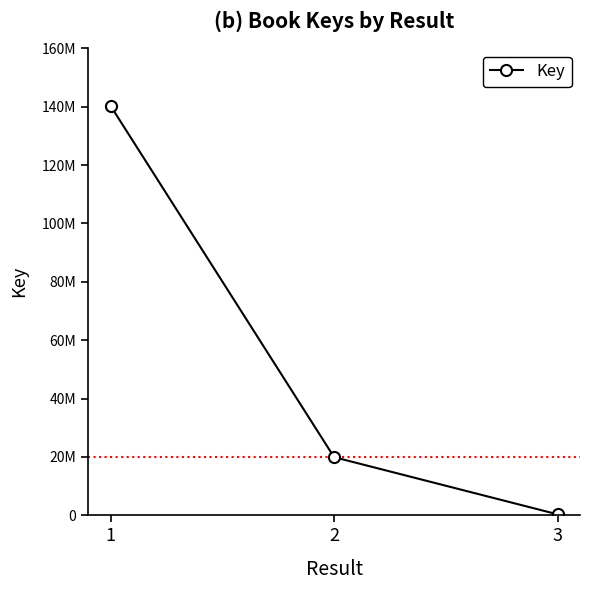

The value at 3 is 193679. True or false?

False